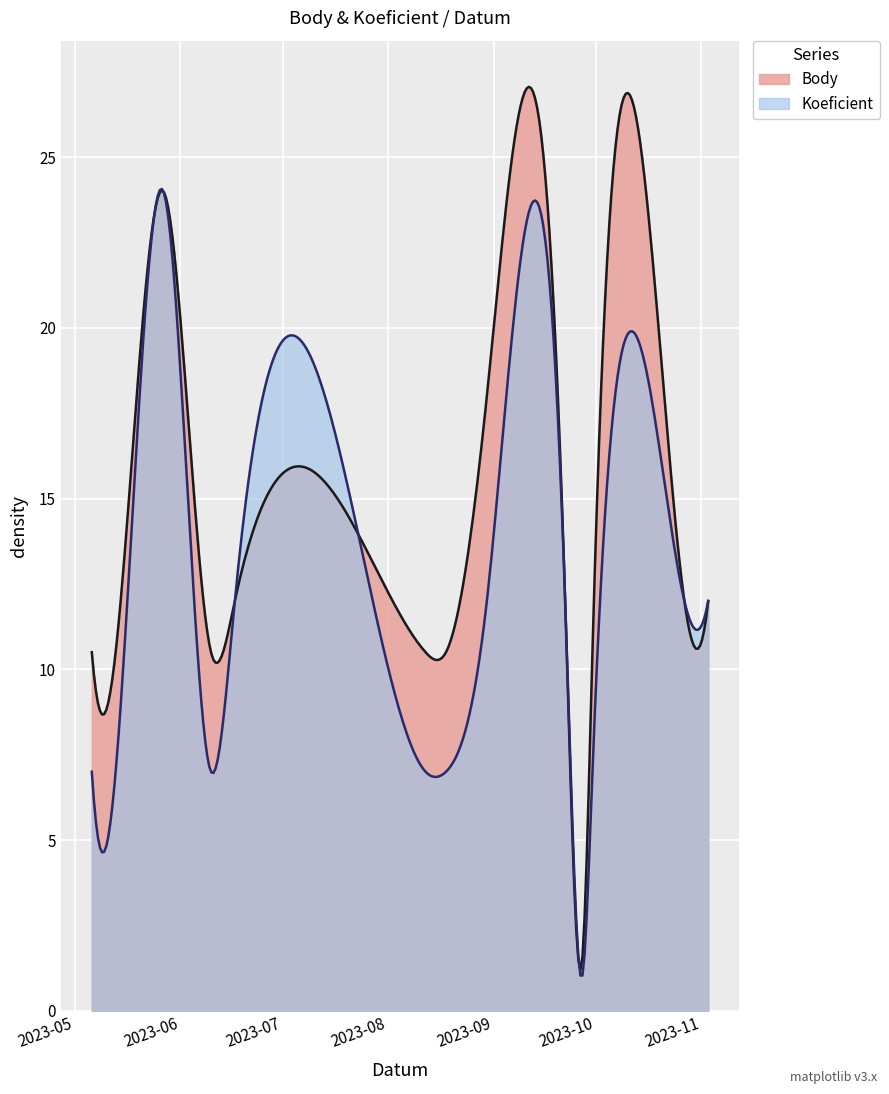

Rank the series at 2023-05-27 from highest to lowest value.

Body, Koeficient